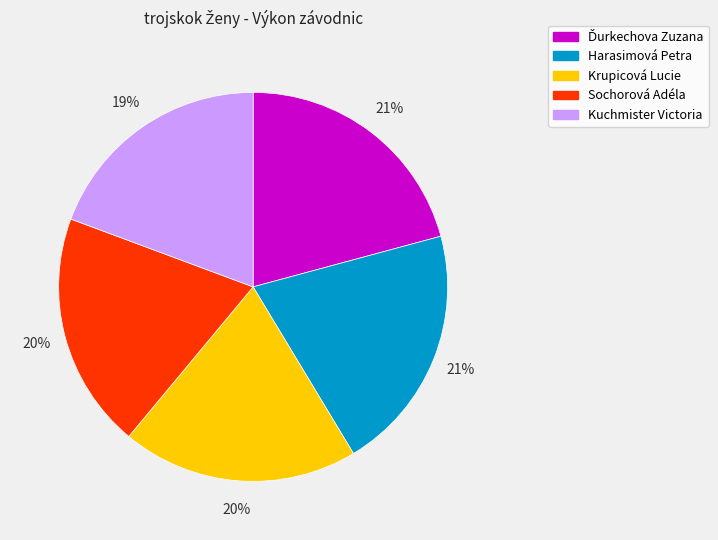

Is there a majority slice in this chart?

No